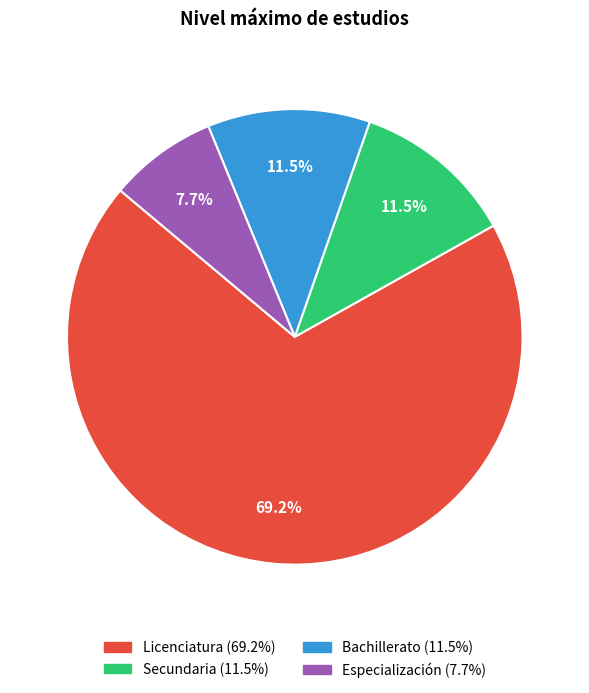

Approximately how many times larger is the value at Licenciatura compared to Bachillerato?

6.0